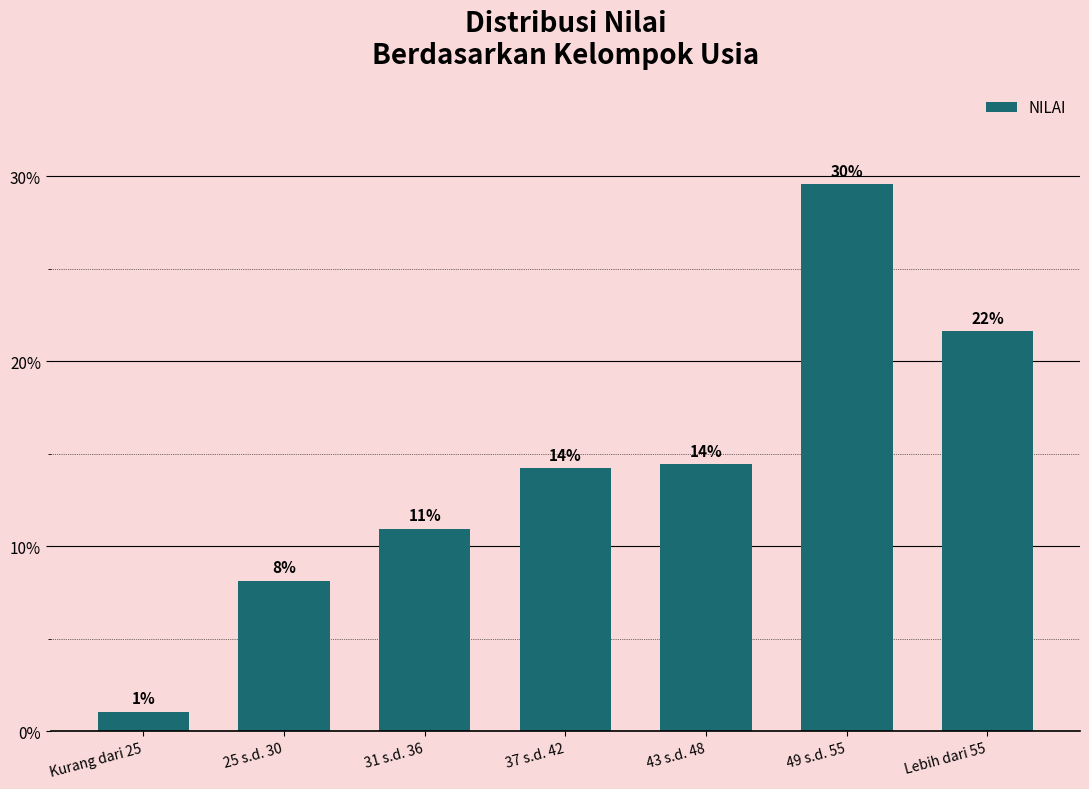

What is the ratio of the value at 37 s.d. 42 to the value at 31 s.d. 36?

1.3